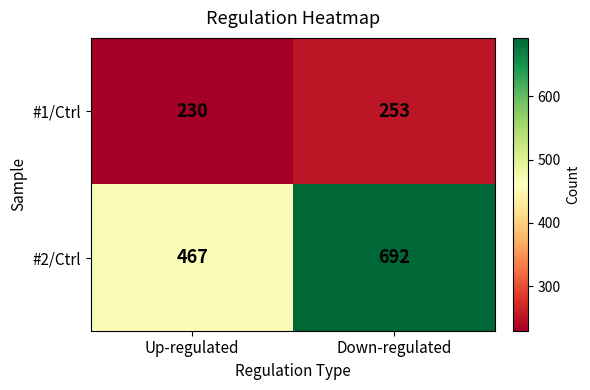

What is the difference between the #1/Ctrl values at Down-regulated and Up-regulated?

23